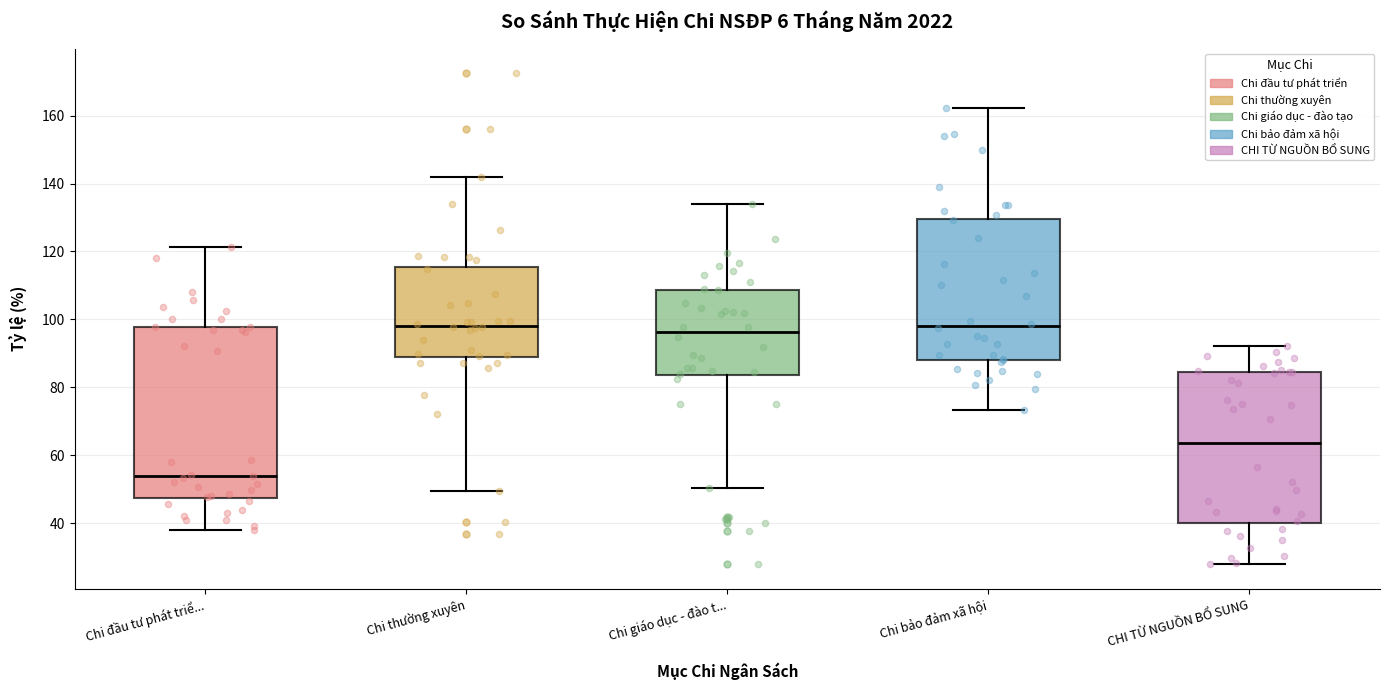

Reading left to right, transcribe this box plot: for each box, give where its median line is, the range the box spans, and where its two whiskers end, as read against the y-axis. The values are not printed on the chart, so give them approximately, as read against the axis.

Chi đầu tư phát triể...: median 54, box 48 to 98, whiskers 38 to 122
Chi thường xuyên: median 98, box 88 to 116, whiskers 50 to 142
Chi giáo dục - đào t...: median 96, box 84 to 108, whiskers 50 to 134
Chi bảo đảm xã hội: median 98, box 88 to 130, whiskers 74 to 162
CHI TỪ NGUỒN BỔ SUNG: median 64, box 40 to 84, whiskers 28 to 92